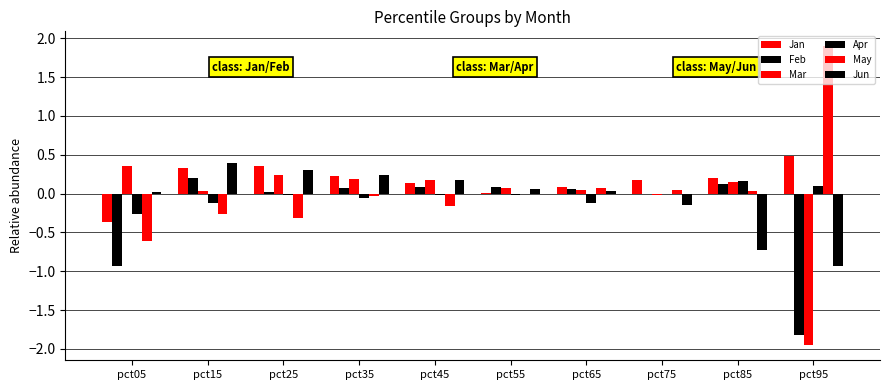

Is it true that Apr equals -0.0 at pct25?

False